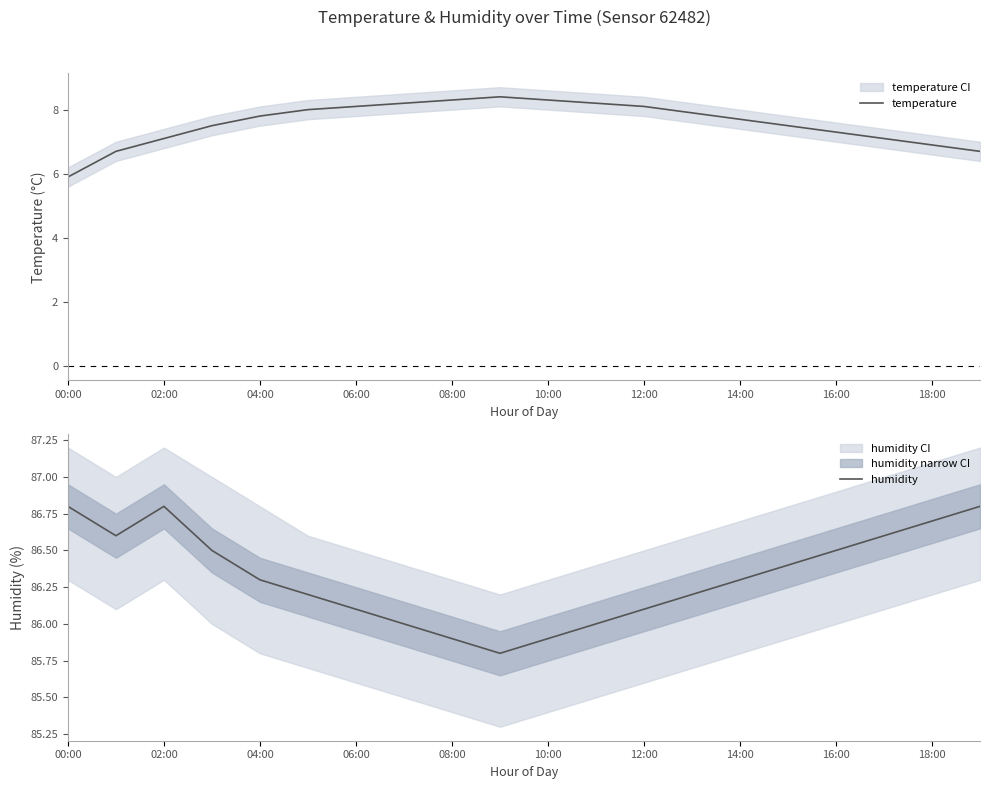

What are all the series names shown in the legend?

temperature, humidity